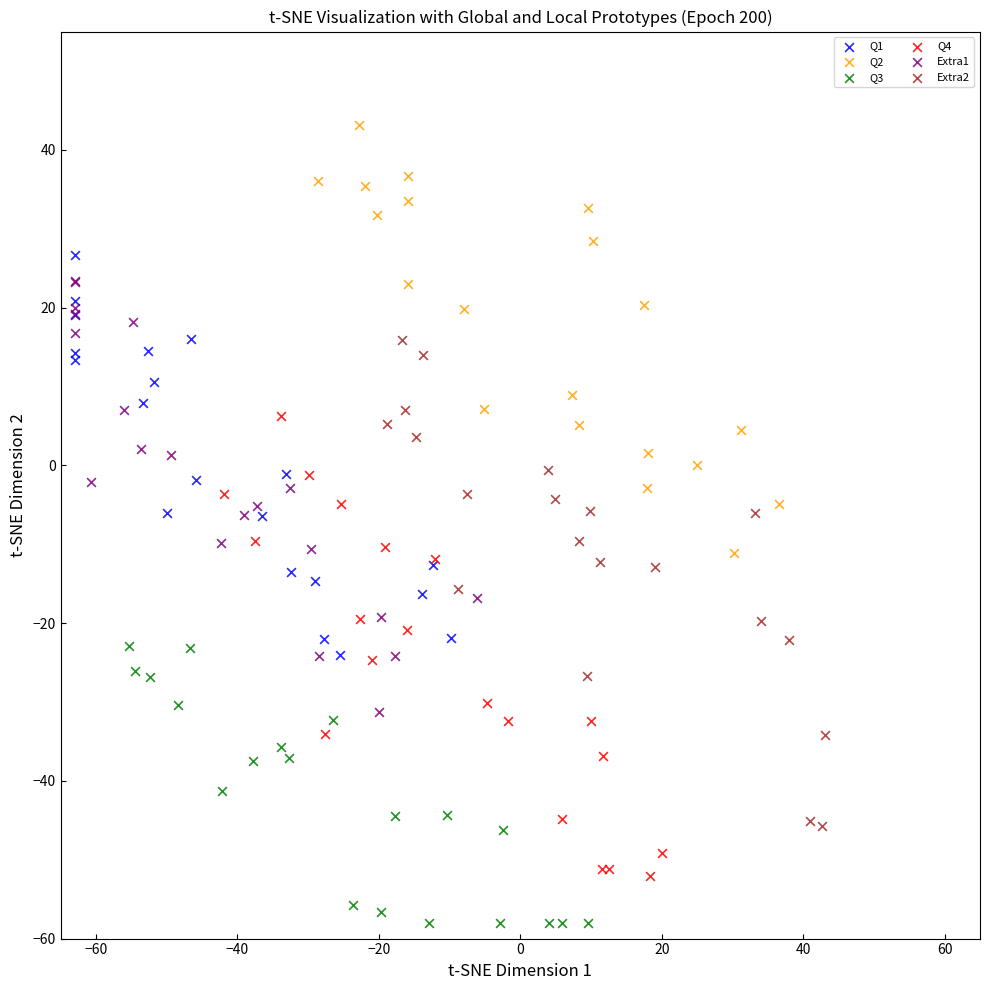

Which series contains the highest Y value?

Q2